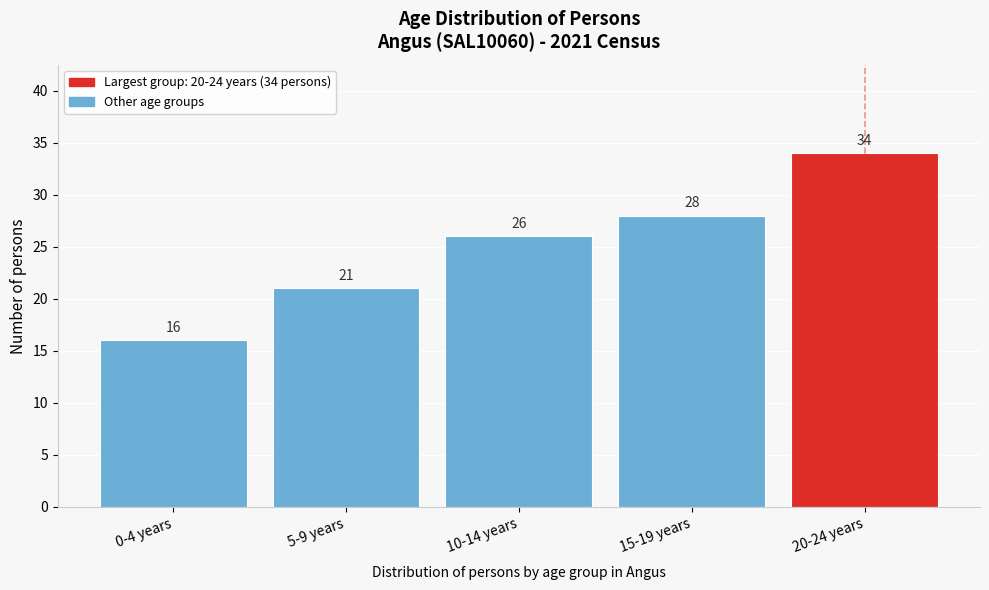

Reading left to right, transcribe all the data shown in this chart.

16	21	26	28	34